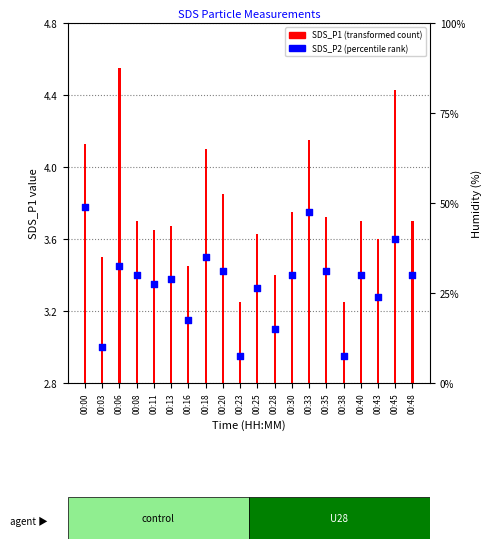

At which category is the sum across all series the highest?

00:45